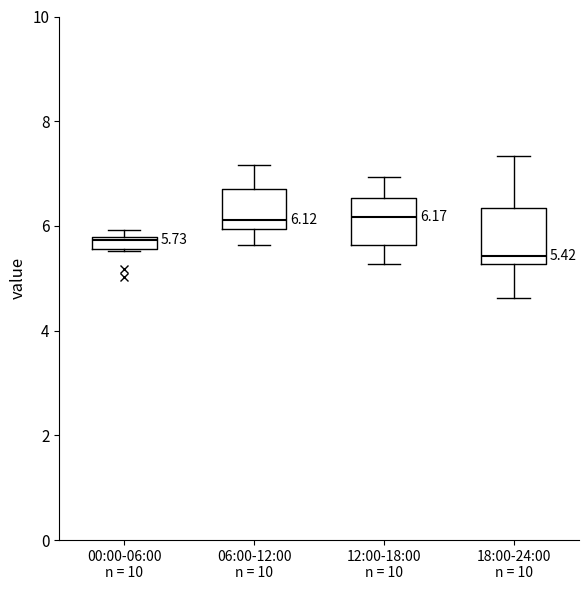

Which box has the lowest median line?

18:00-24:00 n = 10